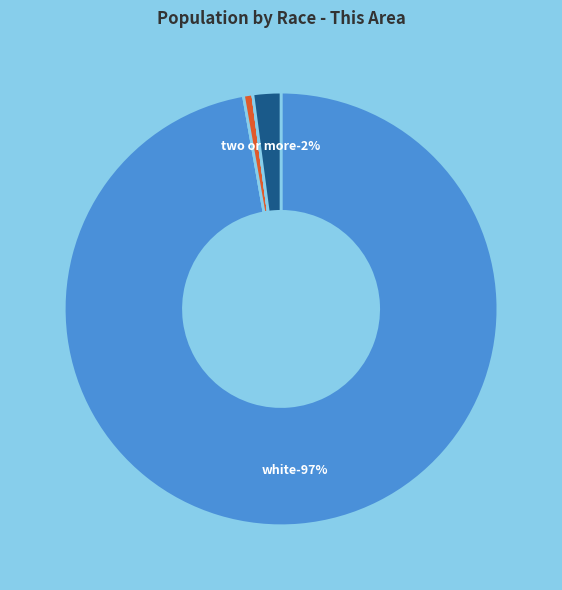

What percentage is the Two or More Races slice, to the nearest percent?

2%